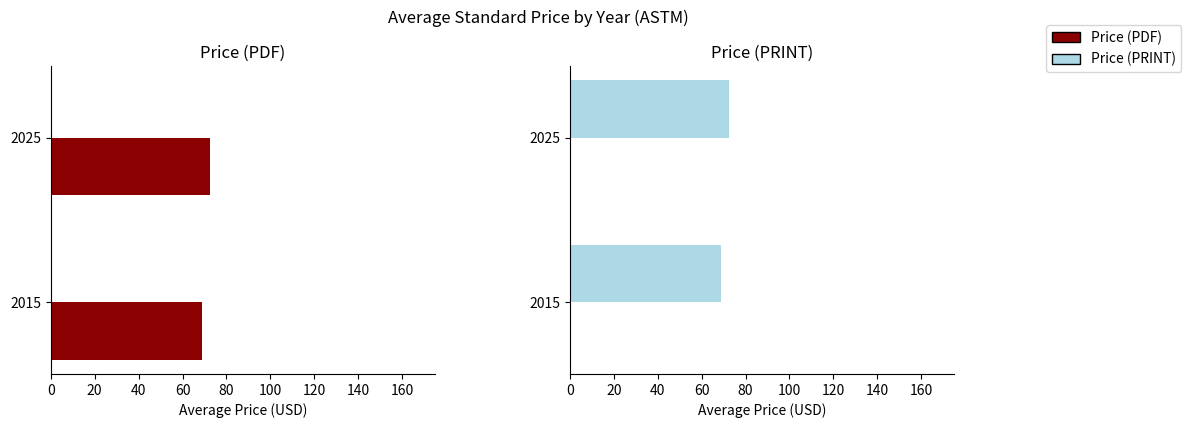

Rank the series by their maximum value, from highest to lowest.

Price (PRINT), Price (PDF)